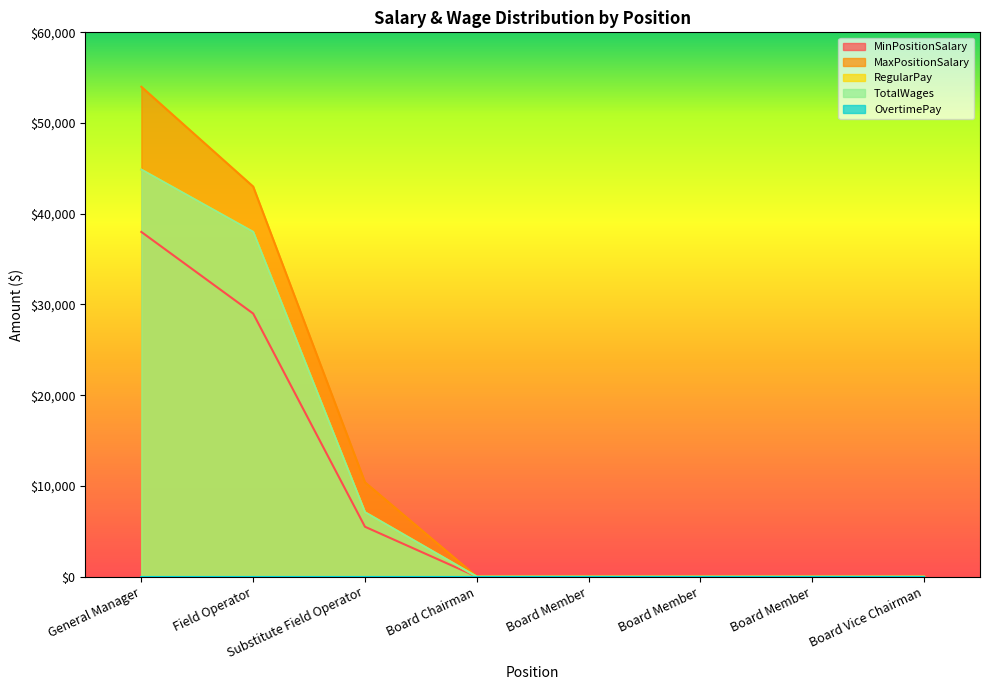

What is the label of the 3rd point from the right?

Board Member